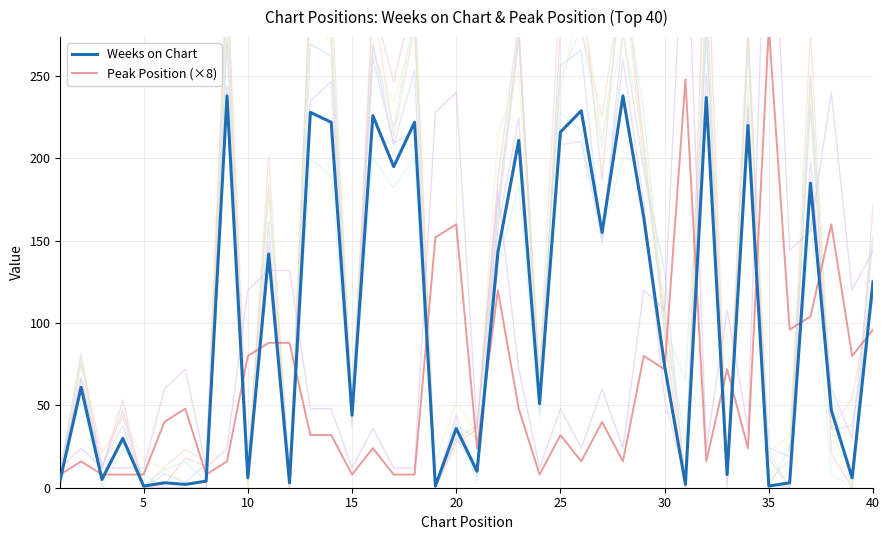

Is it true that Weeks on Chart equals 386 at 25?

False